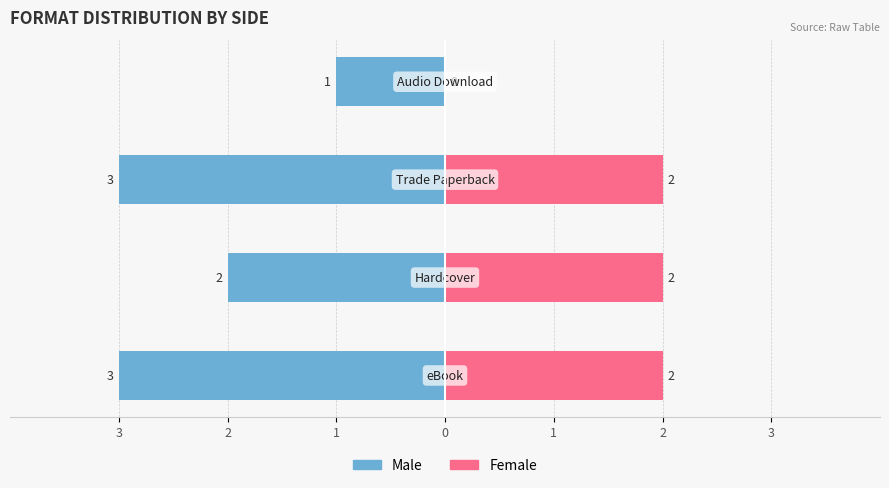

At 1, list the series in order from smallest to largest.

Male, Female